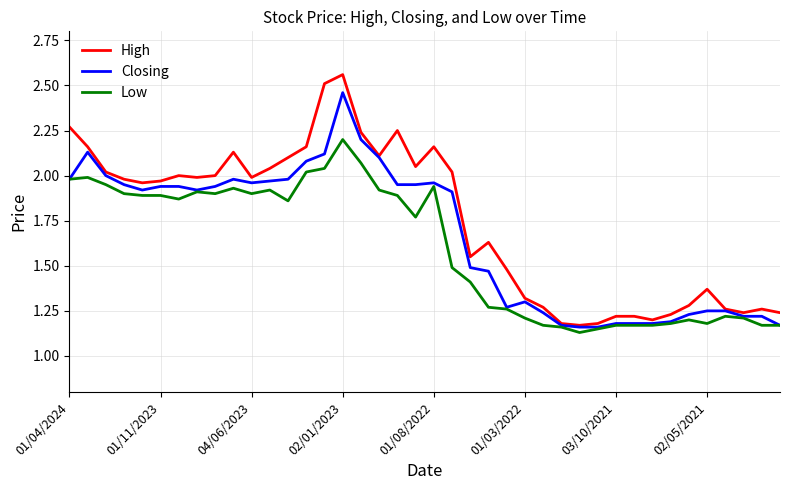

Which series has the largest total across all categories?

High